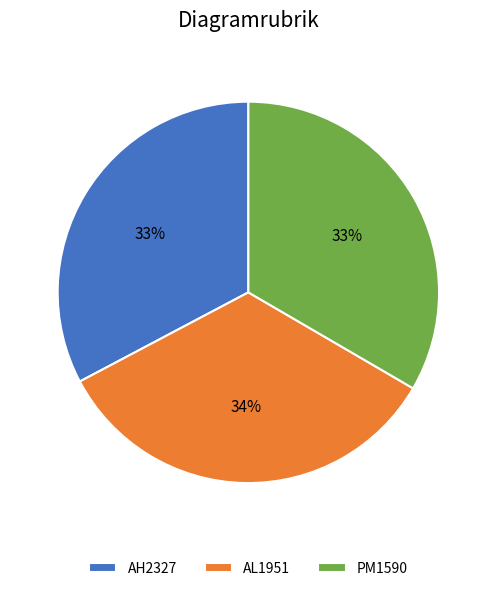

Approximately how many times larger is the value at PM1590 compared to AH2327?

1.0